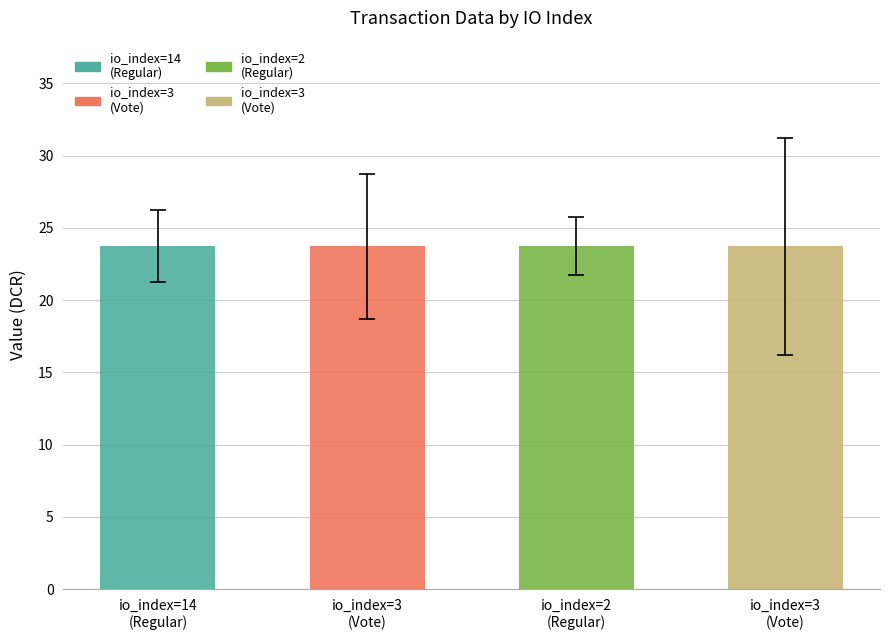

What is the label of the 1st bar from the right?

3